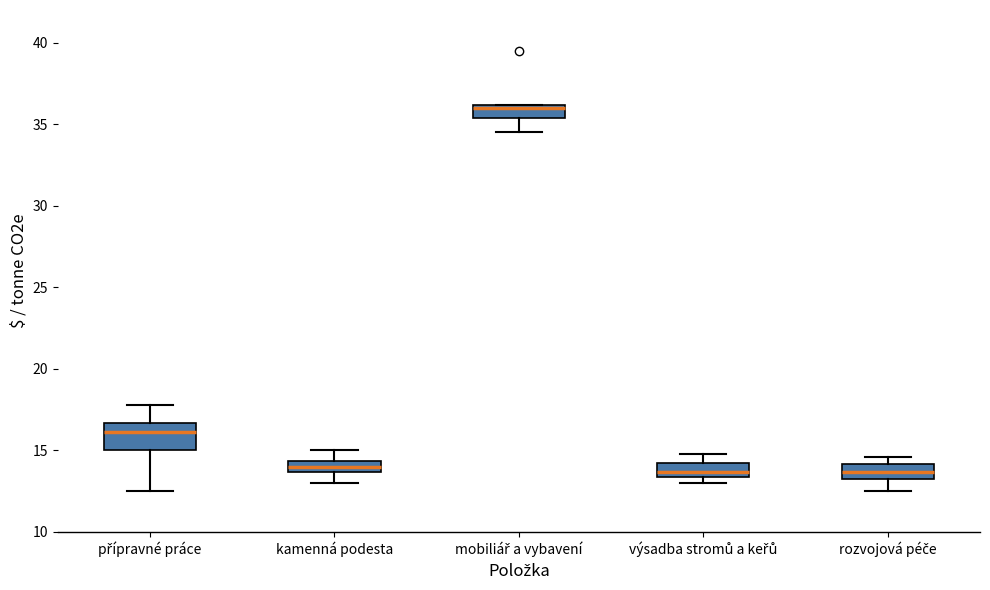

Which box is the tallest, from its lower edge to its upper edge?

přípravné práce